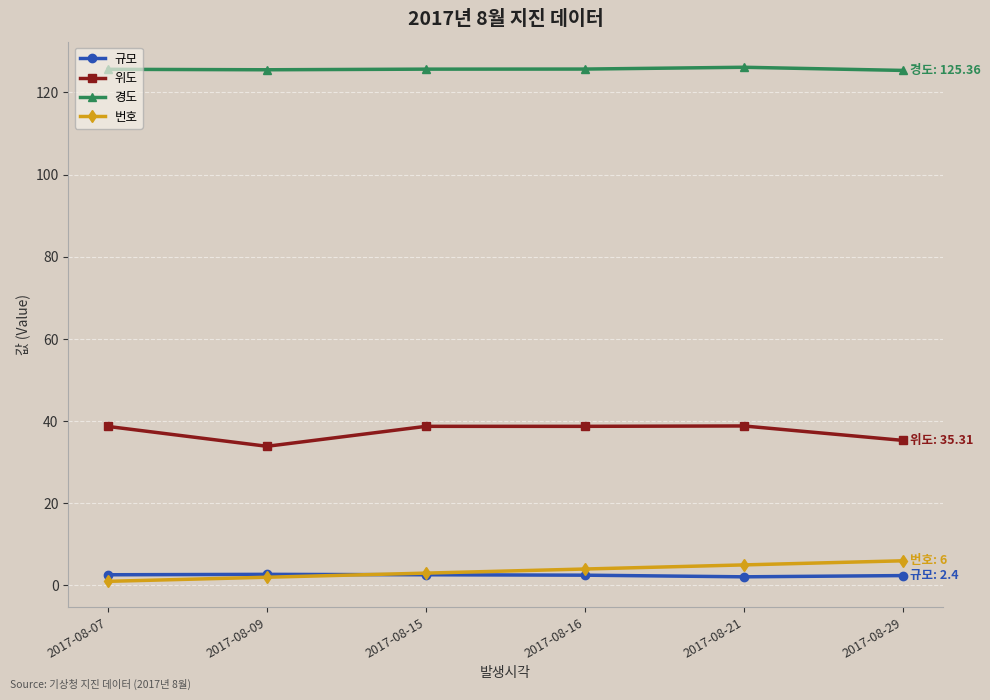

True or false: 번호 and 위도 intersect in this chart.

False